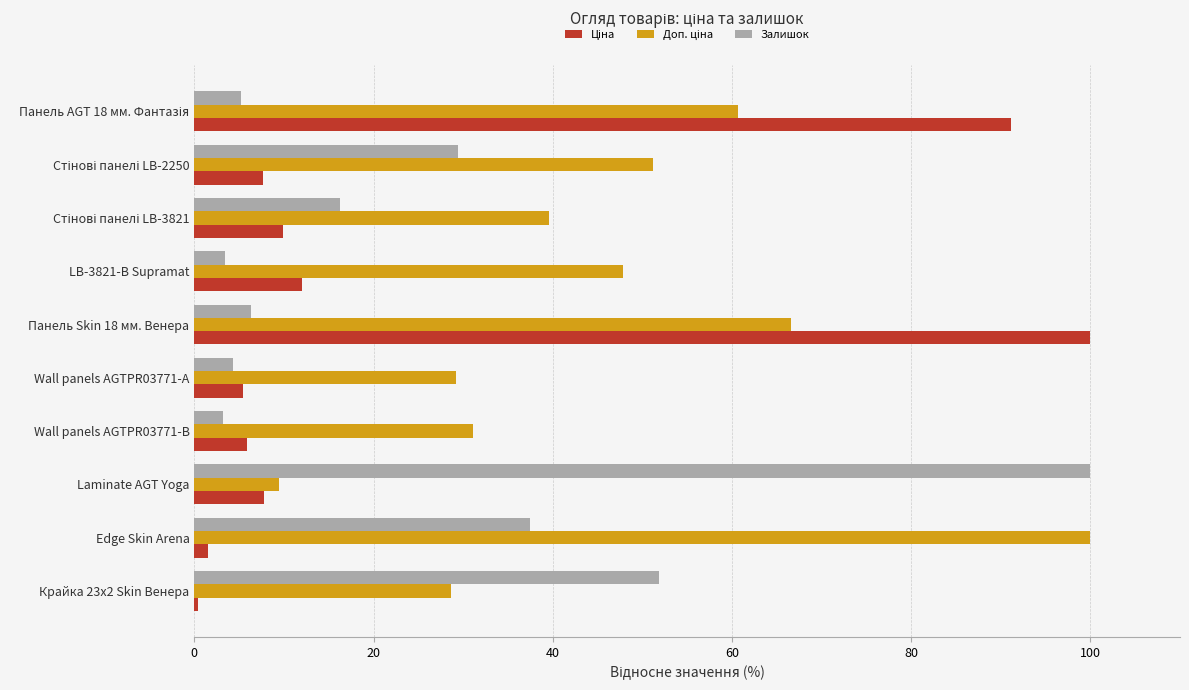

What is the spread (max minus min) of values at Wall panels AGTPR03771-А?

24.9